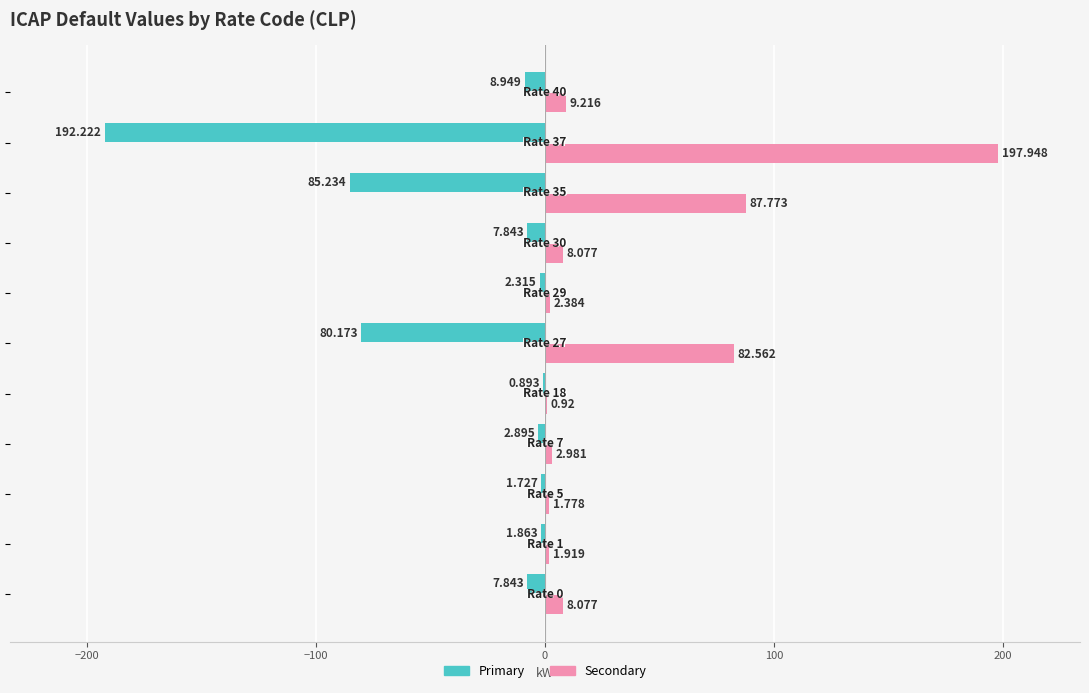

Which series has the largest total across all categories?

Secondary